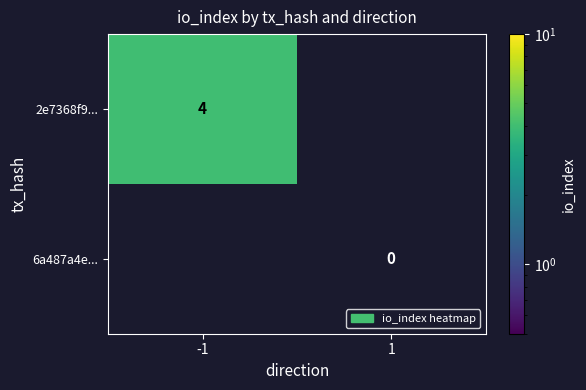

Is the value of 6a487a4e... at 1 greater than the value of 2e7368f9... at -1?

No